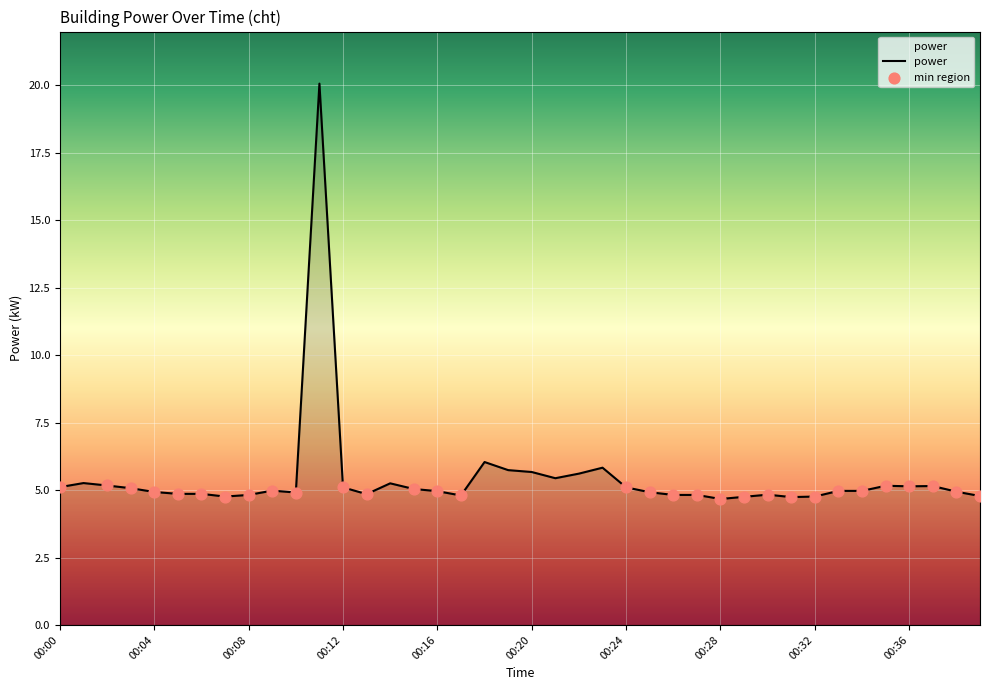

What is the greatest value displayed?

20.1